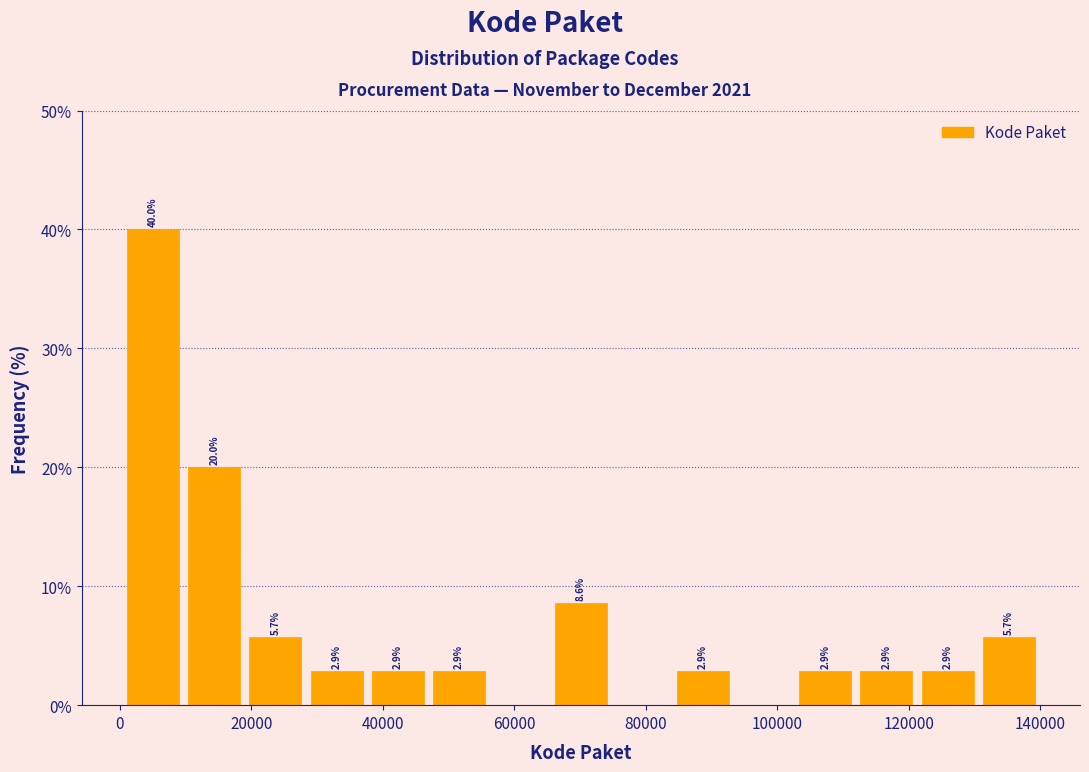

Over which range of the x-axis is the bar tallest?

0 to 10000